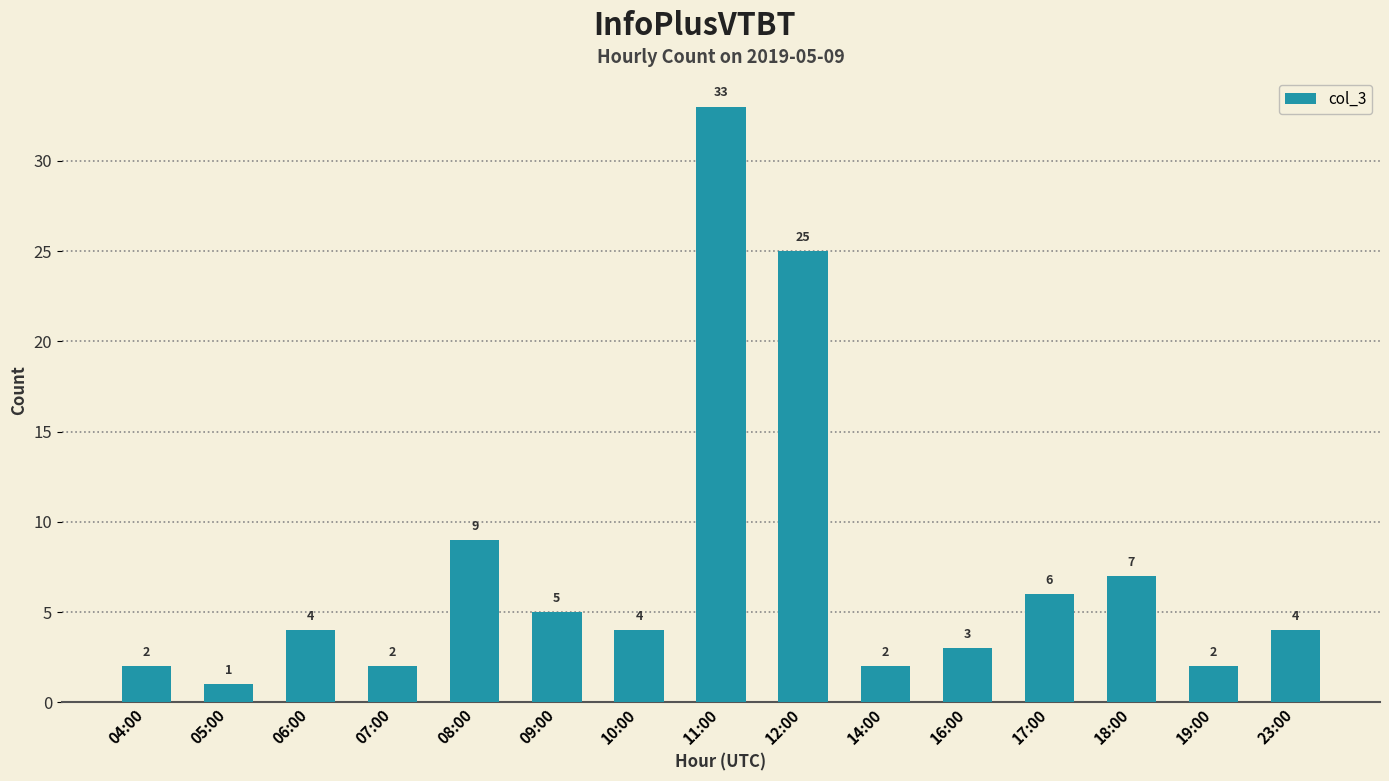

The value at 08:00 is 3. True or false?

False